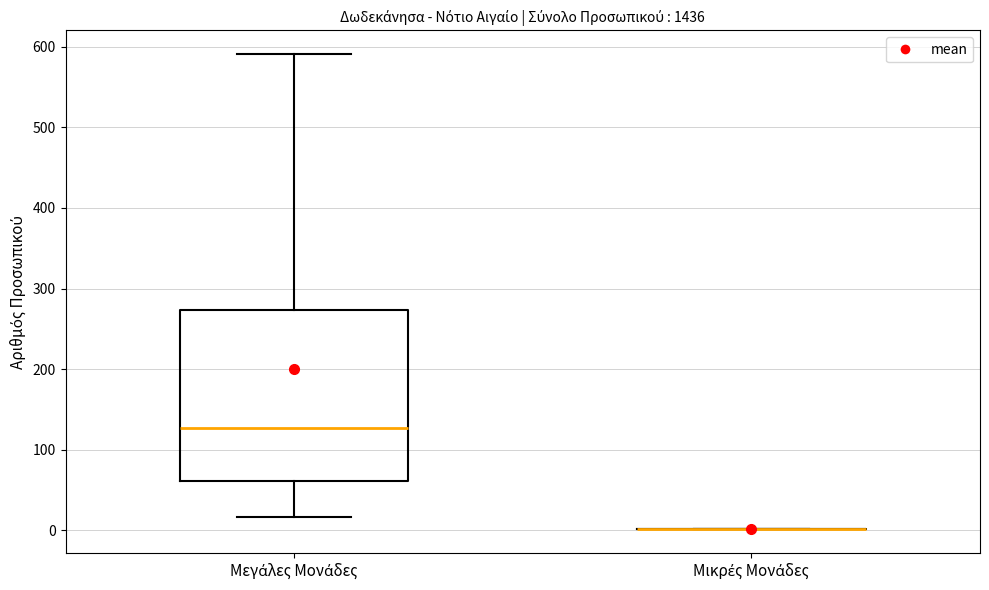

Reading left to right, transcribe this box plot: for each box, give where its median line is, the range the box spans, and where its two whiskers end, as read against the y-axis. The values are not printed on the chart, so give them approximately, as read against the axis.

Μεγάλες Μονάδες: median 130, box 60 to 270, whiskers 20 to 590
Μικρές Μονάδες: box collapsed to a line at 0, whiskers 0 to 0